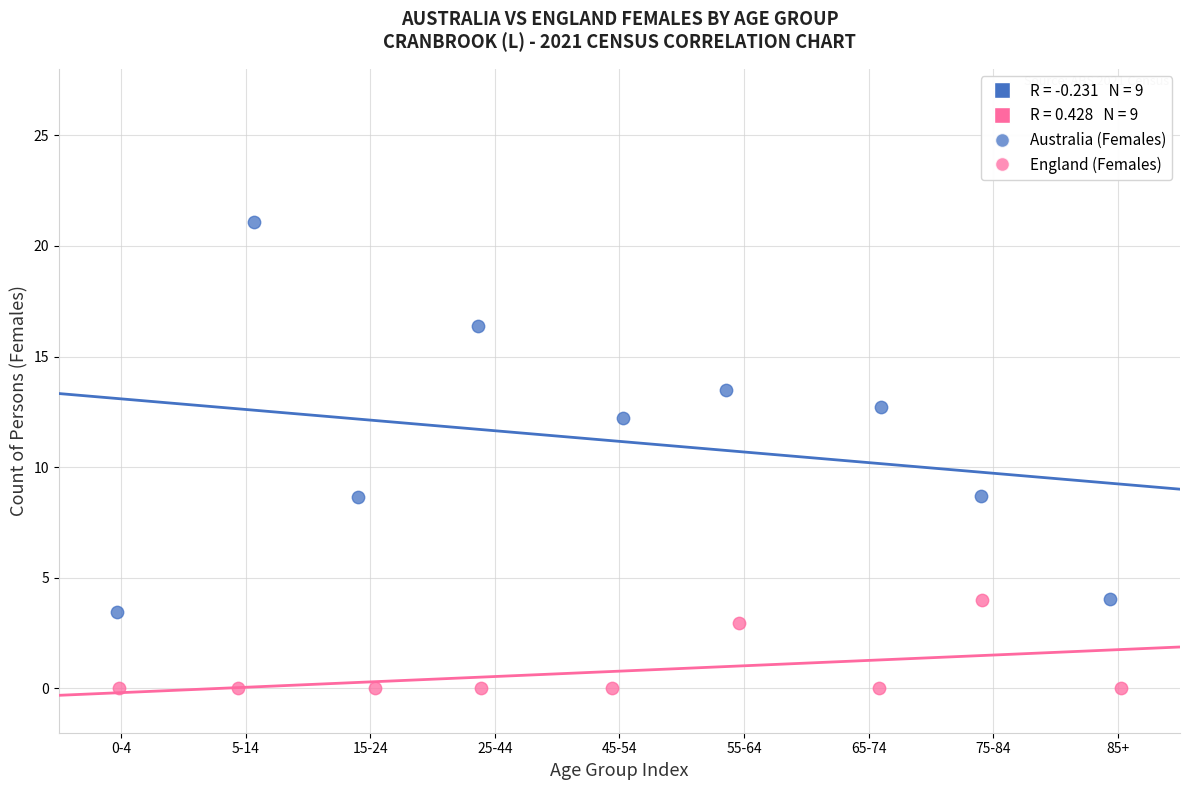

Which series reaches the maximum Y coordinate?

Australia (Females)